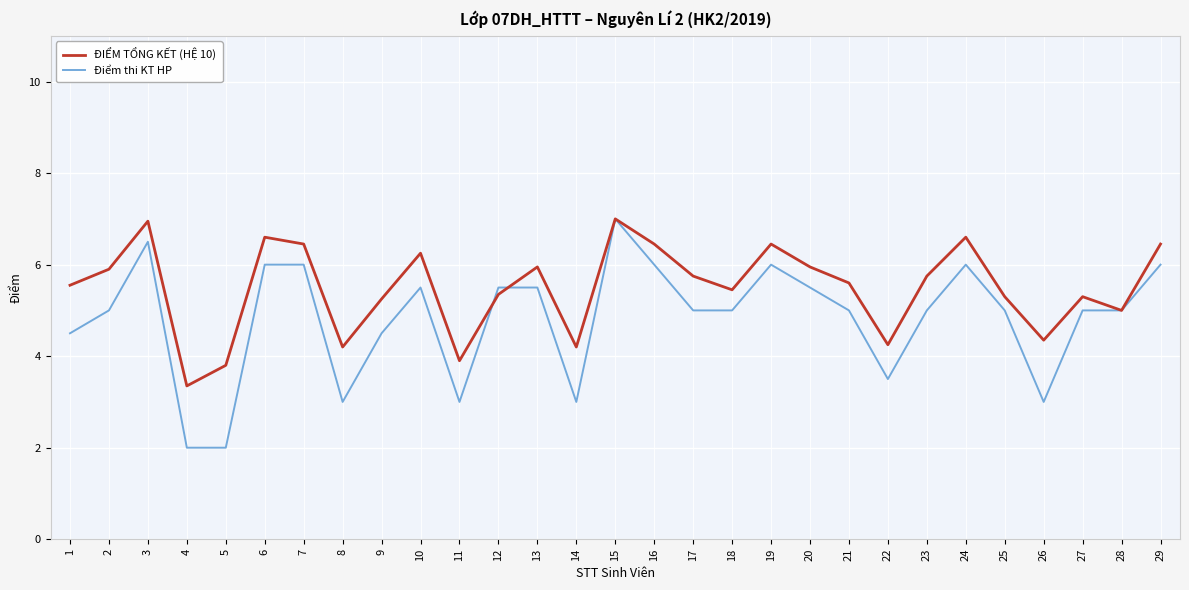

How many interior local peaks does the ĐIỂM TỔNG KẾT (HỆ 10) series have?

8